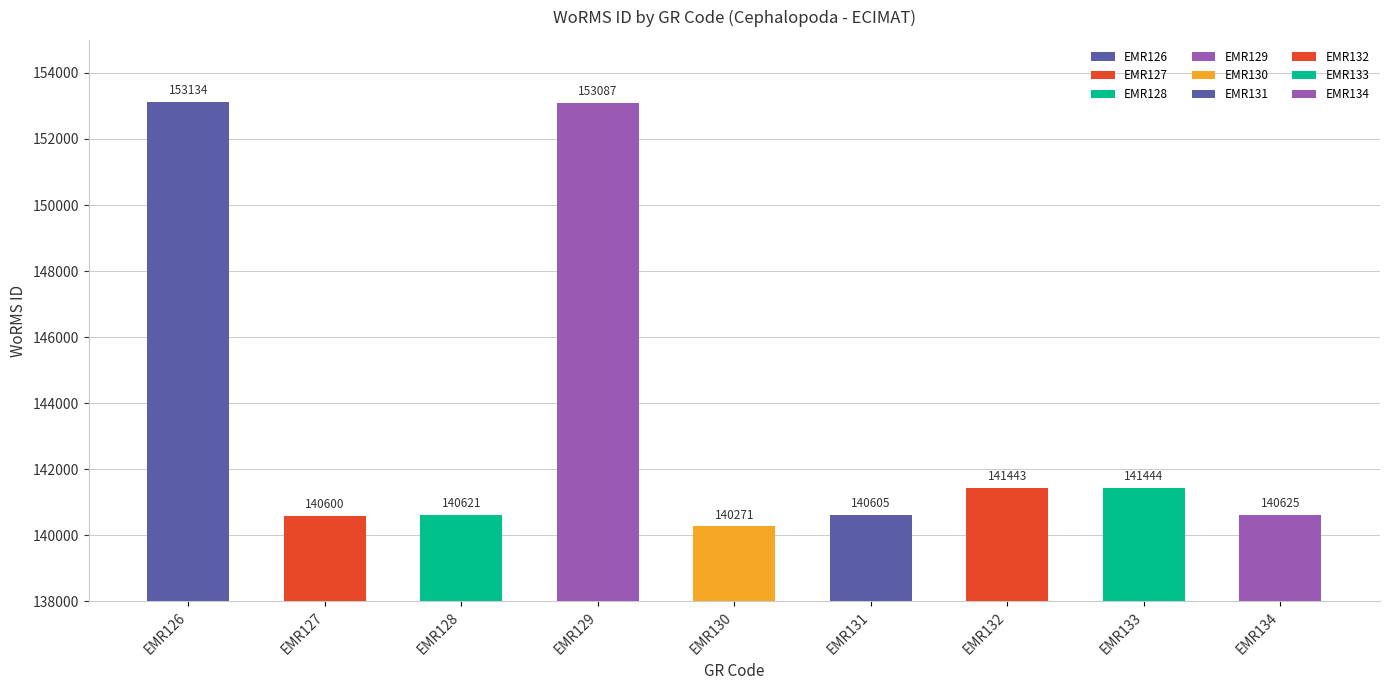

Where is the data nearest to the value 146702?

EMR133